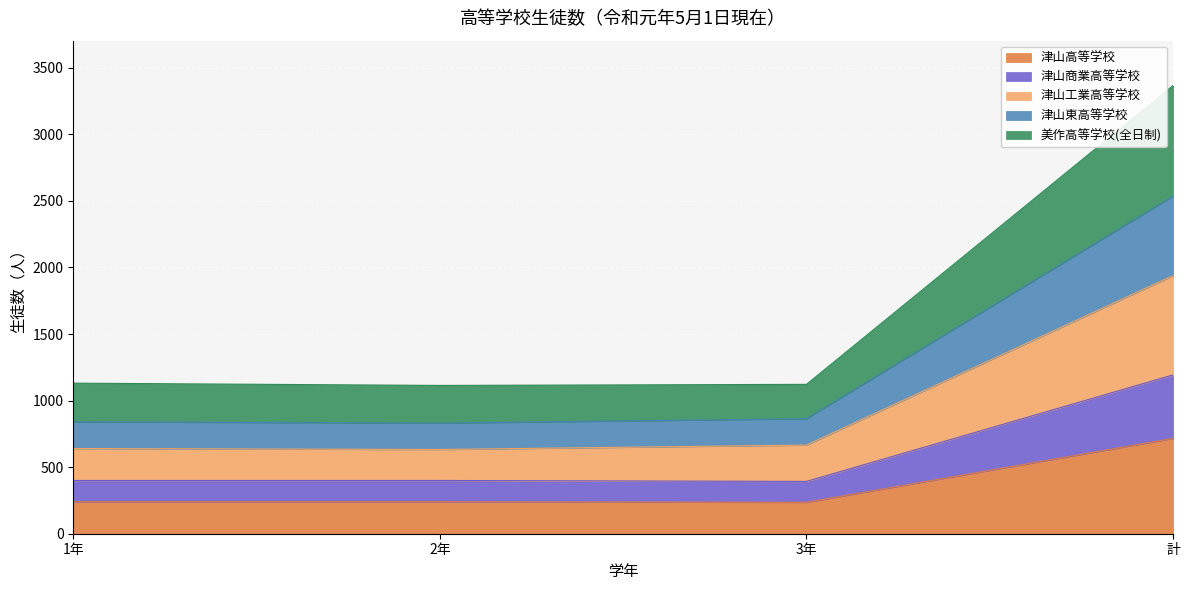

What is the total value across all series at 計?

3367